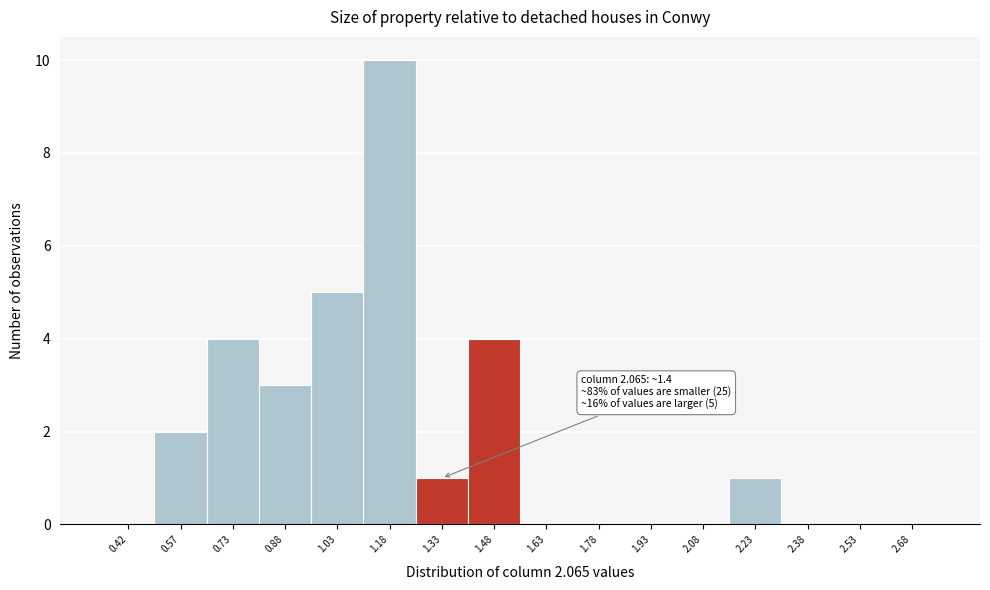

Which range on the x-axis has the tallest bar?

1.10 to 1.25